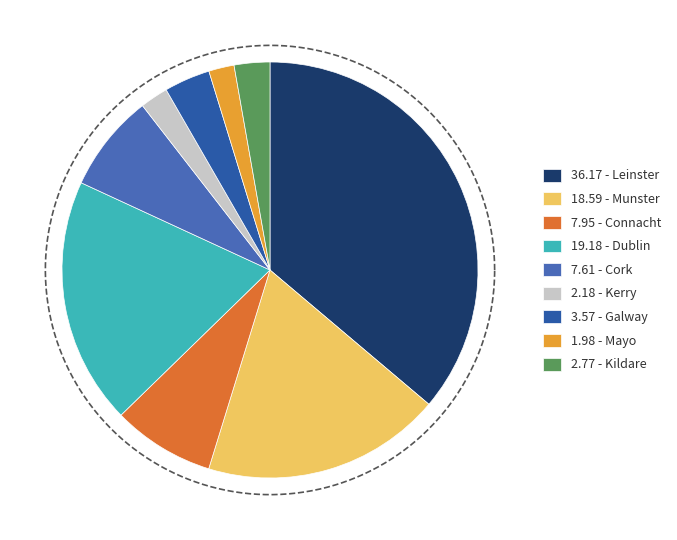

How many segments does this pie chart have?

9